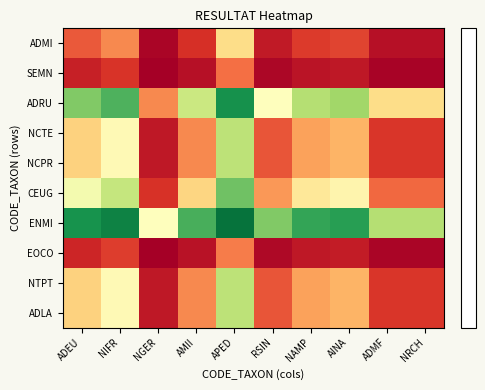

Which category has the highest value across all series?

NGER